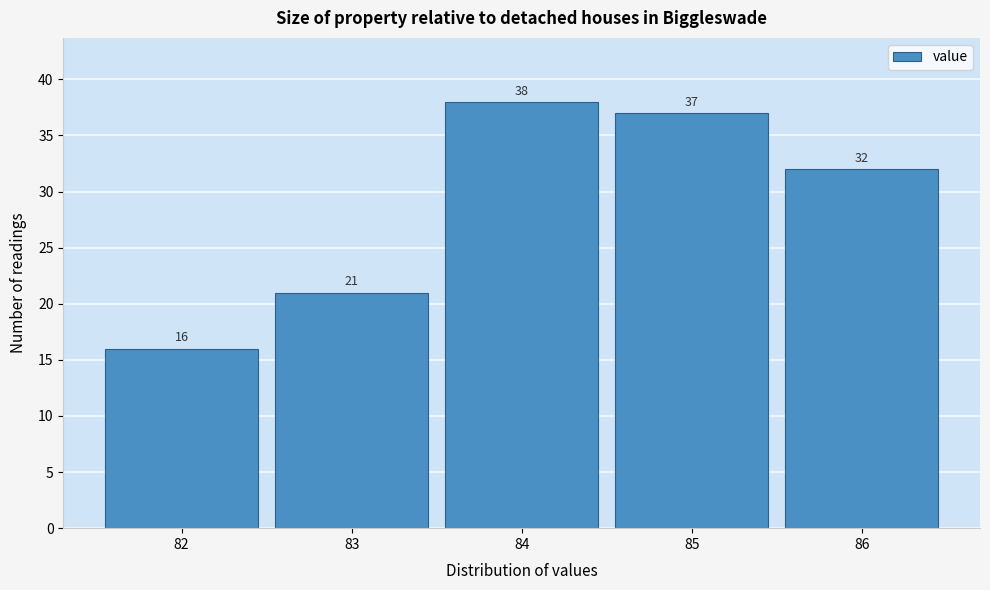

Reading left to right, what are all the values shown in this chart?

16	21	38	37	32